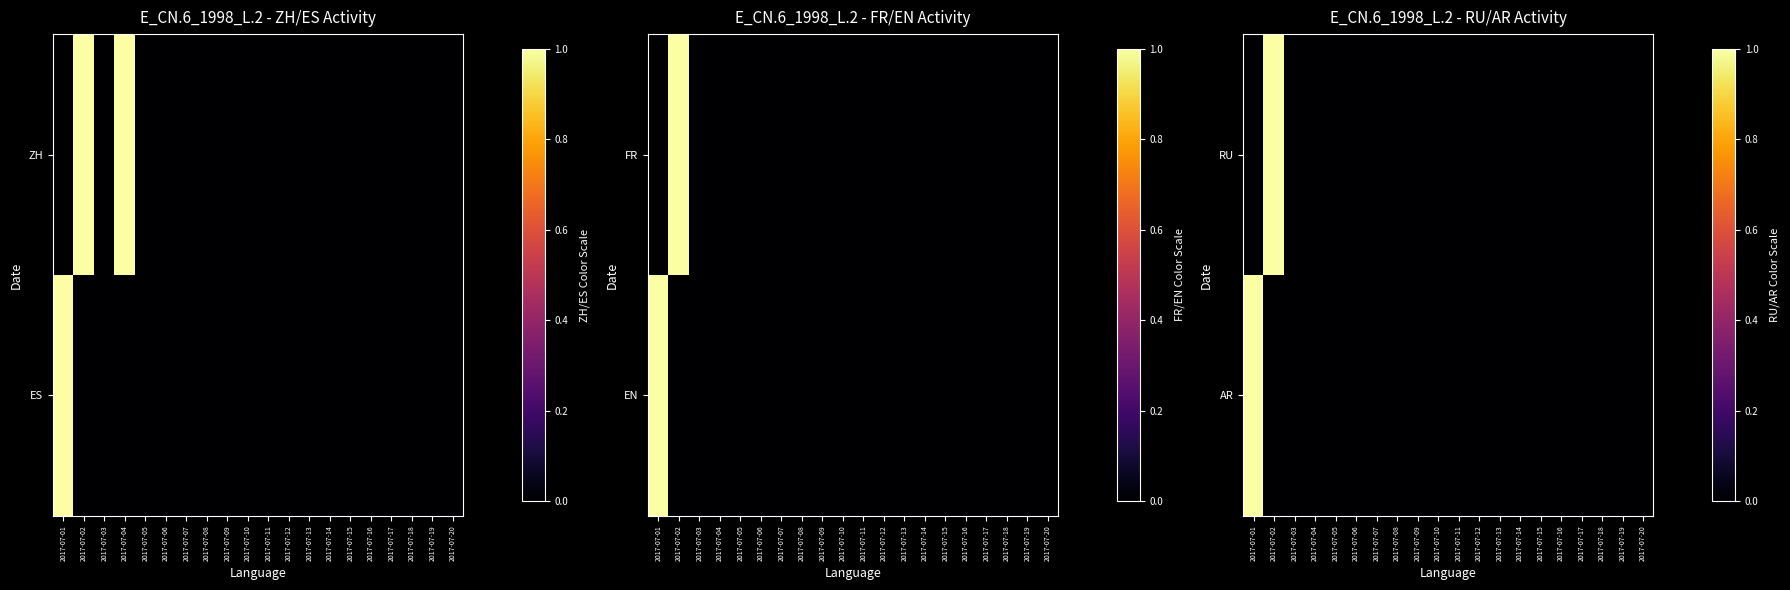

Count the number of categories in the chart.

20